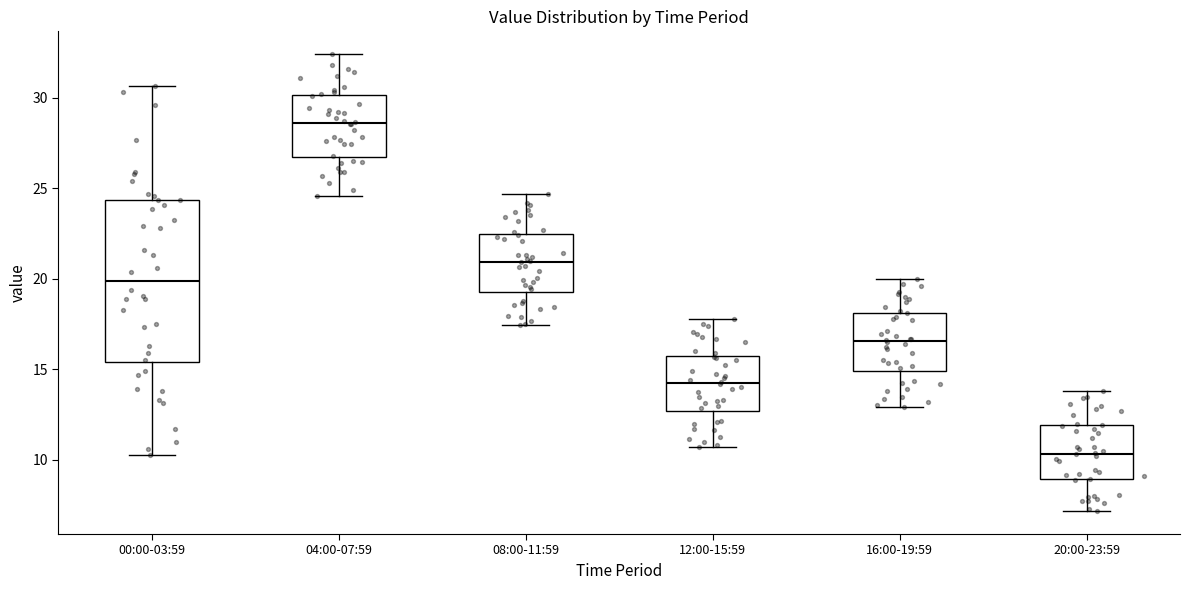

Comparing the boxes themselves (not the whiskers), which one is the tallest?

00:00-03:59